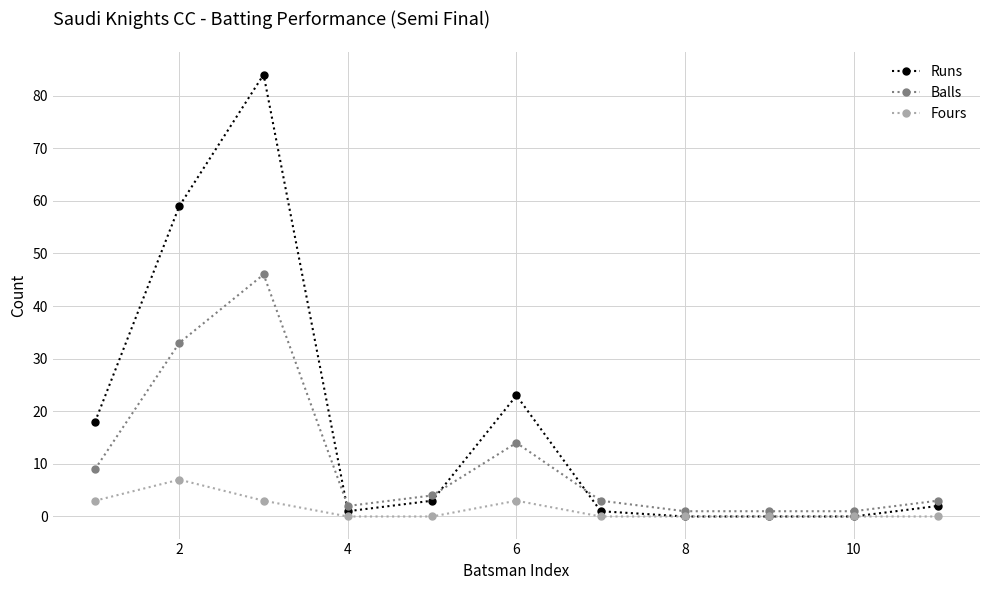

Which series has the largest total across all categories?

Runs